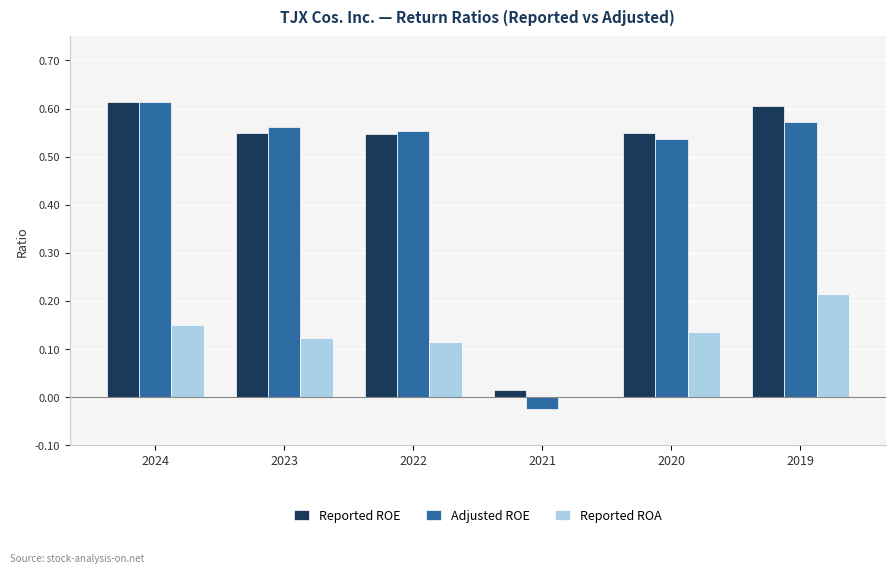

Is it true that Adjusted ROE equals 0.3 at 2020?

False